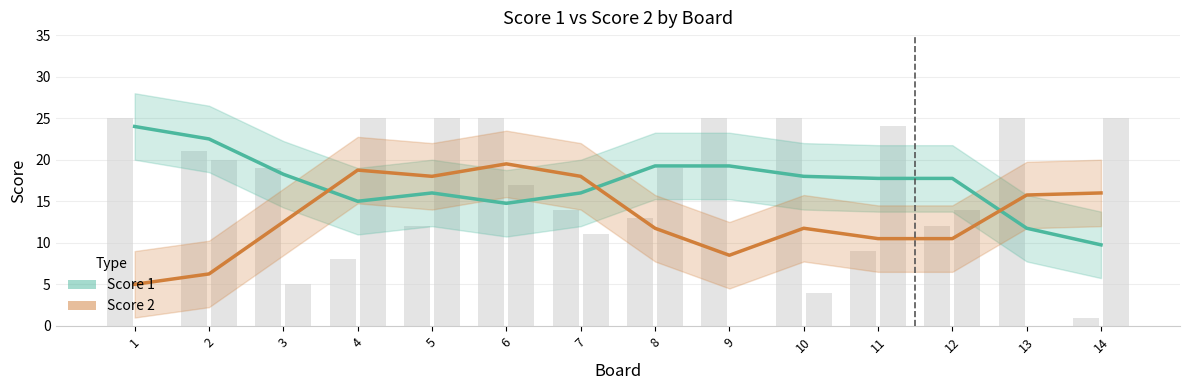

Rank the series by their average value, from lowest to highest.

Score 2, Score 1